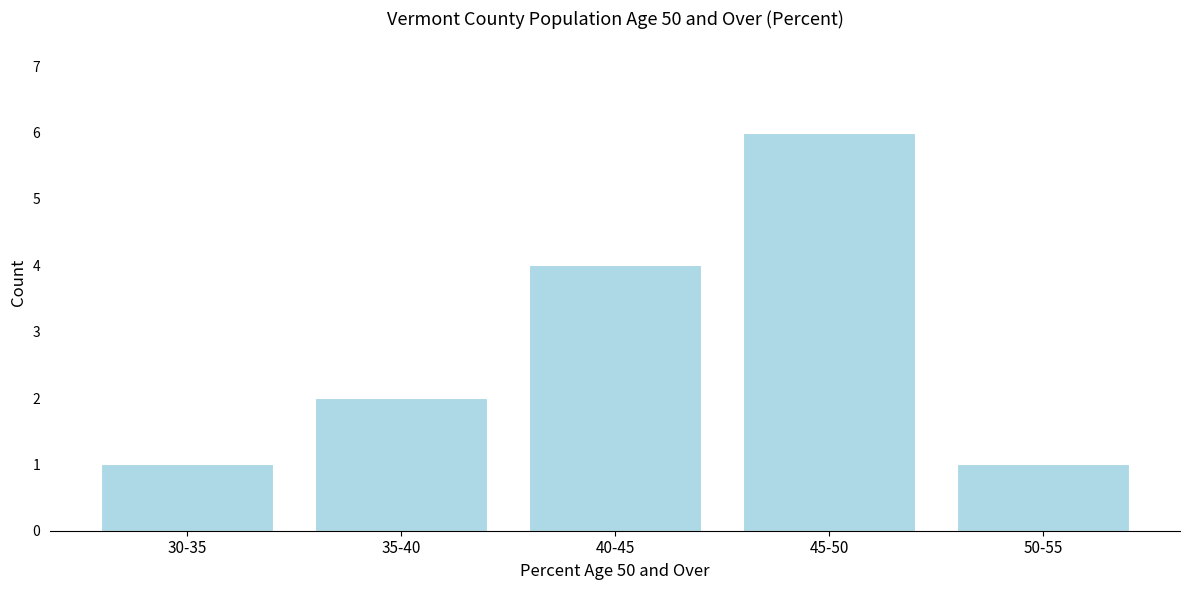

Reading right to left, transcribe all the data shown in this chart.

50-55=1	45-50=6	40-45=4	35-40=2	30-35=1